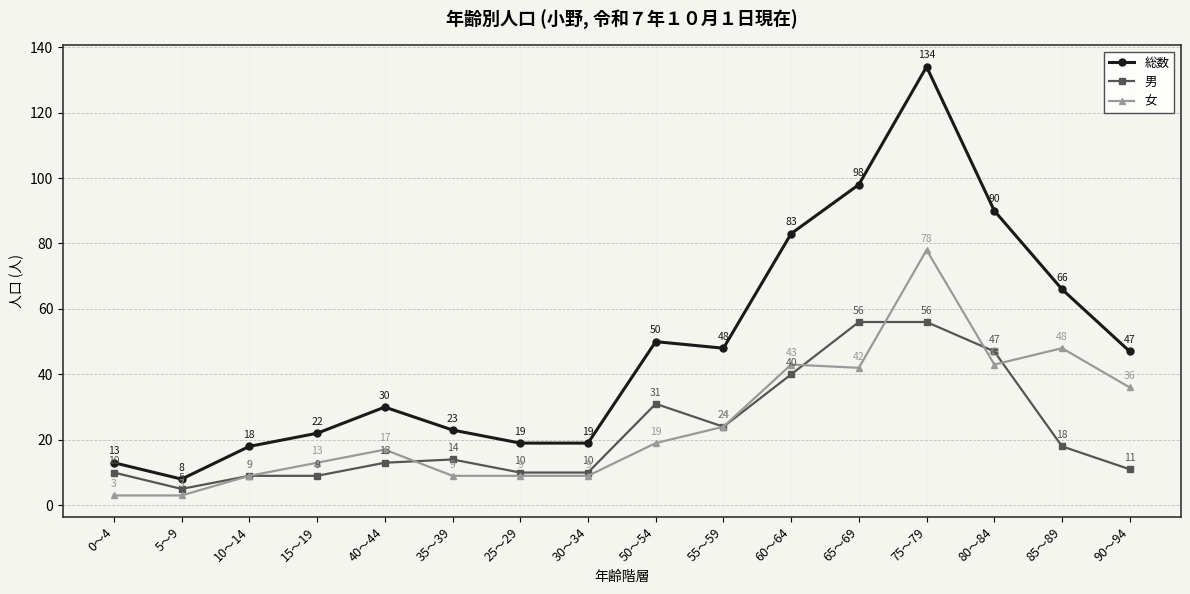

Which series has the largest total across all categories?

総数